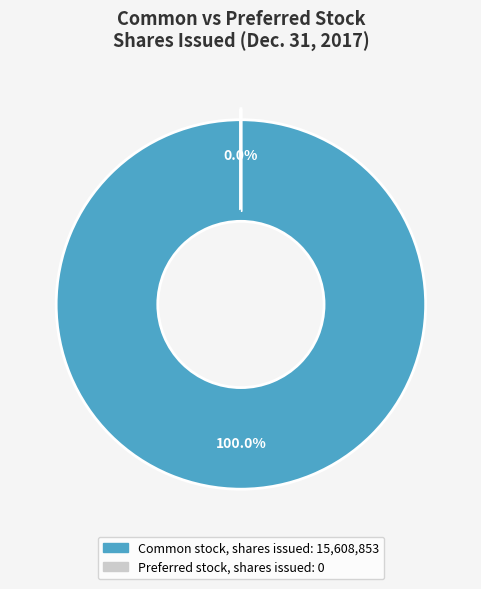

How many slices are in this pie chart?

2